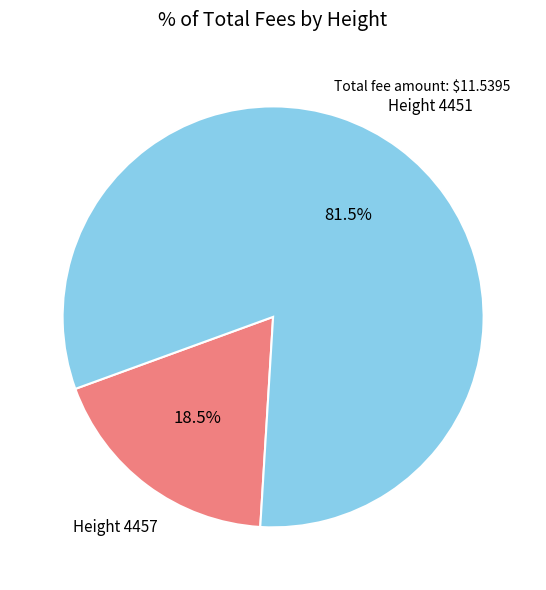

Does any single category account for the majority?

Yes